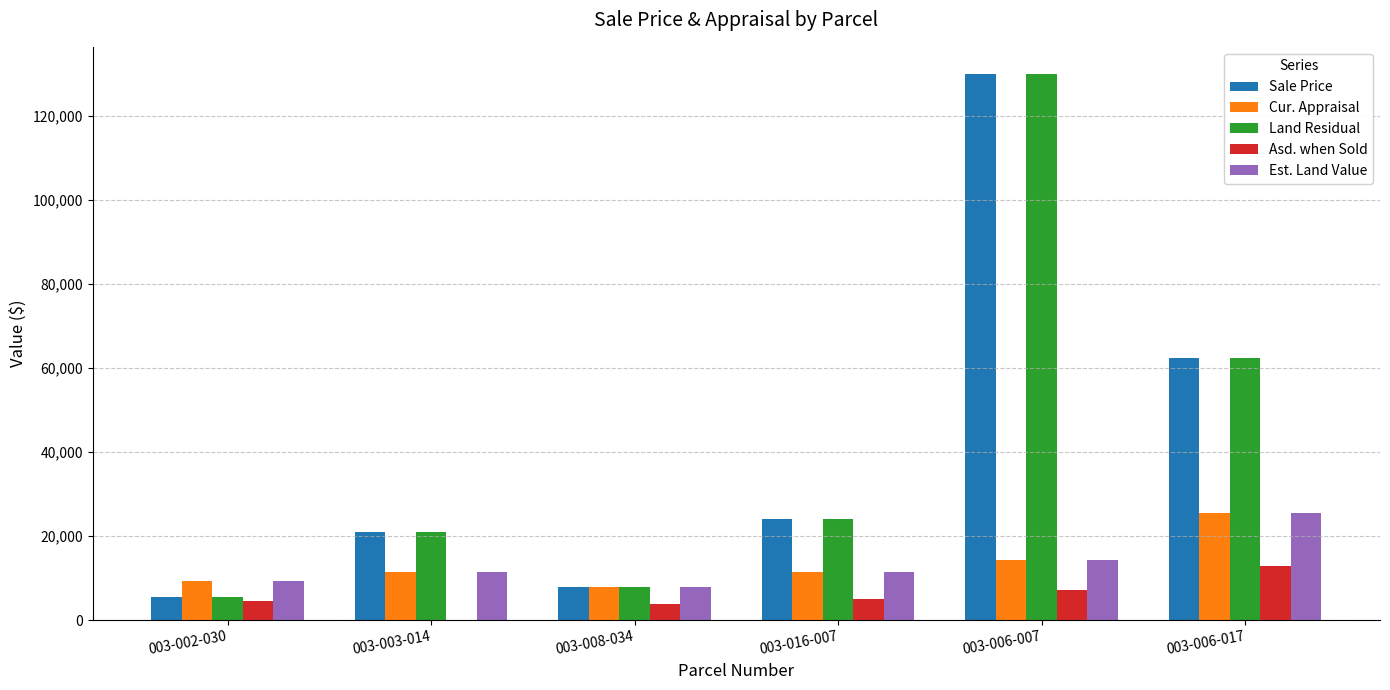

The value of Sale Price at 003-008-034 is 8000. True or false?

True